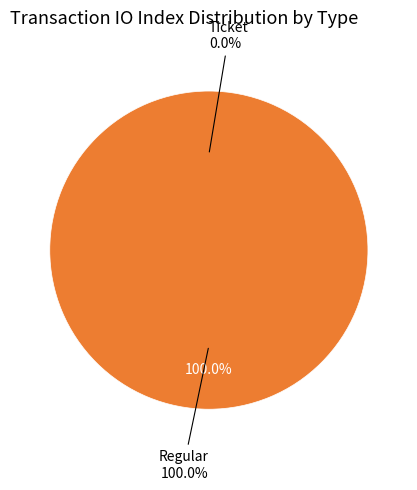

What percentage do Ticket and Regular together represent?

100.0%